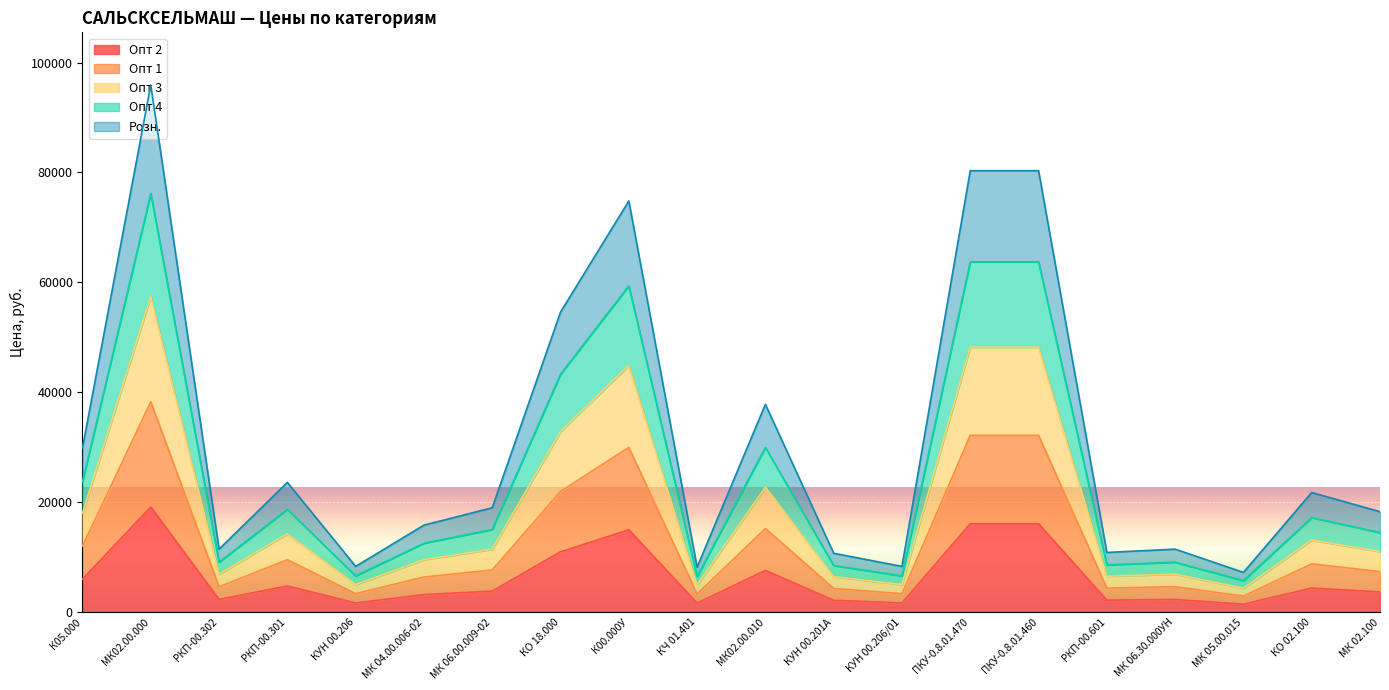

At КУН 00.206, list the series in order from largest to smallest.

Опт 4, Опт 3, Розн., Опт 1, Опт 2